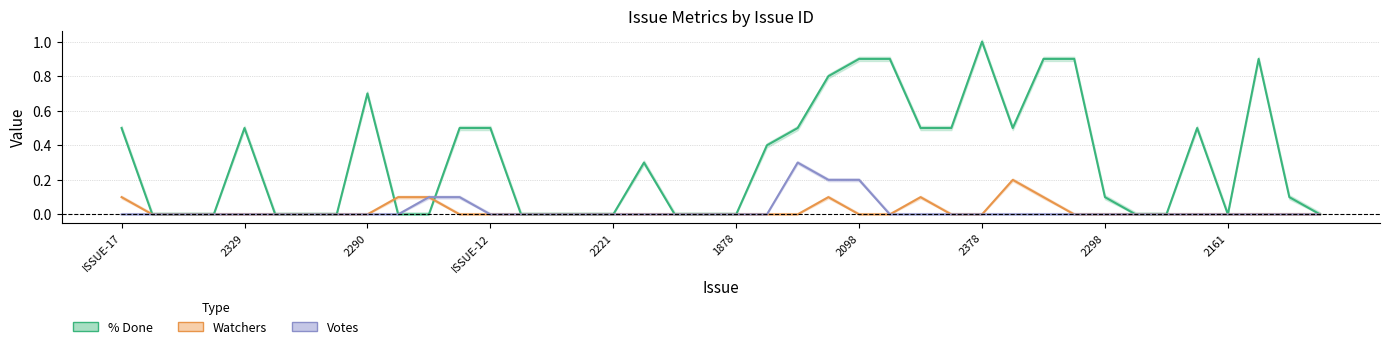

How many values in the Votes center series exceed 0?

5